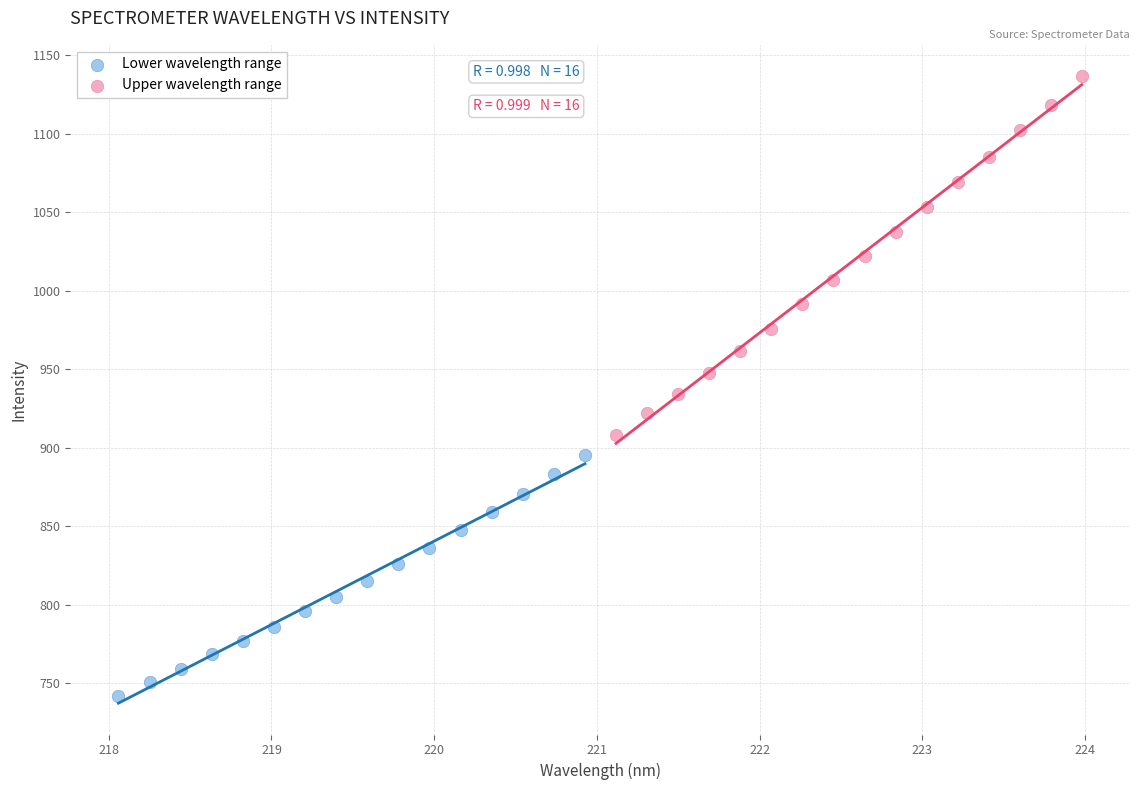

Which series has the widest spread of Y values?

Upper wavelength range